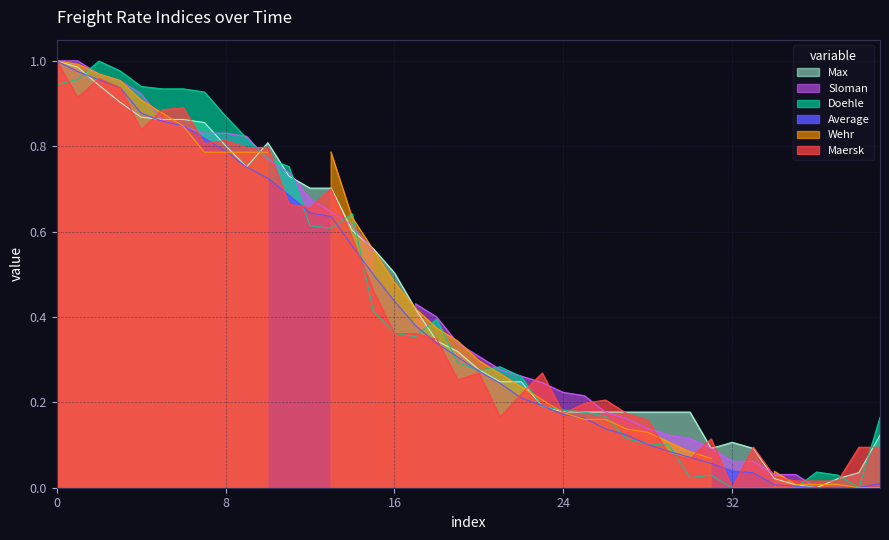

Is it true that Average equals 0.7 at 0?

False